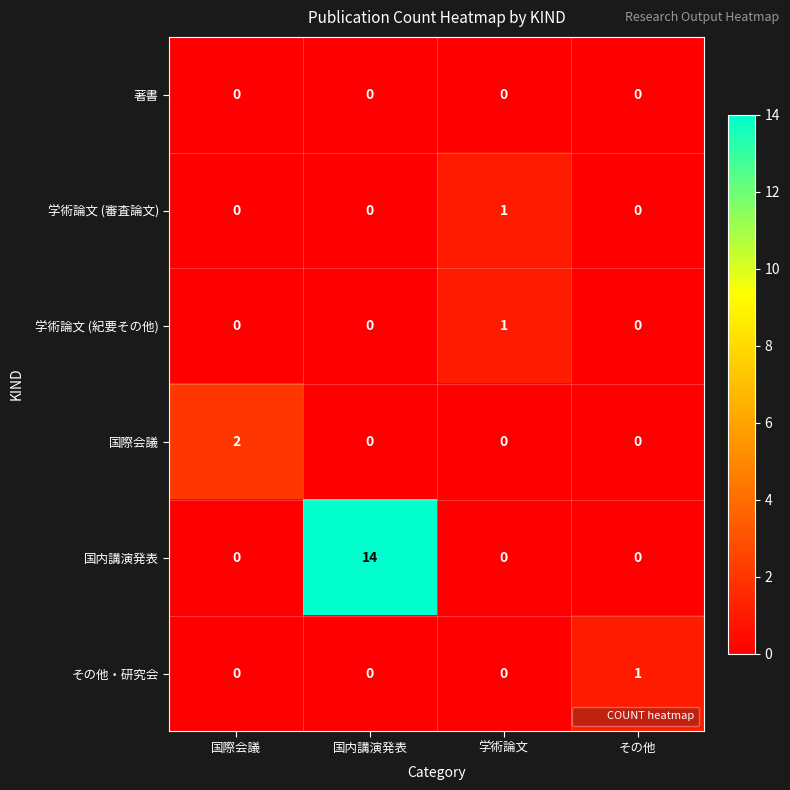

What is the sum of all 国内講演発表 values?

14